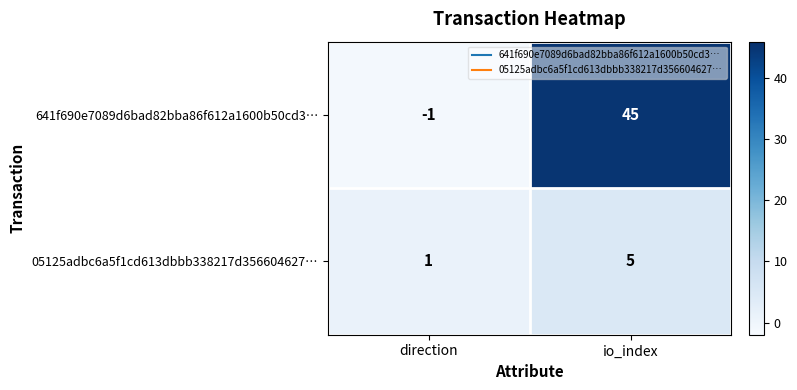

List the series in order of their overall mean, highest first.

641f690e7089d6bad82bba86f612a1600b50cd3…, 05125adbc6a5f1cd613dbbb338217d356604627…